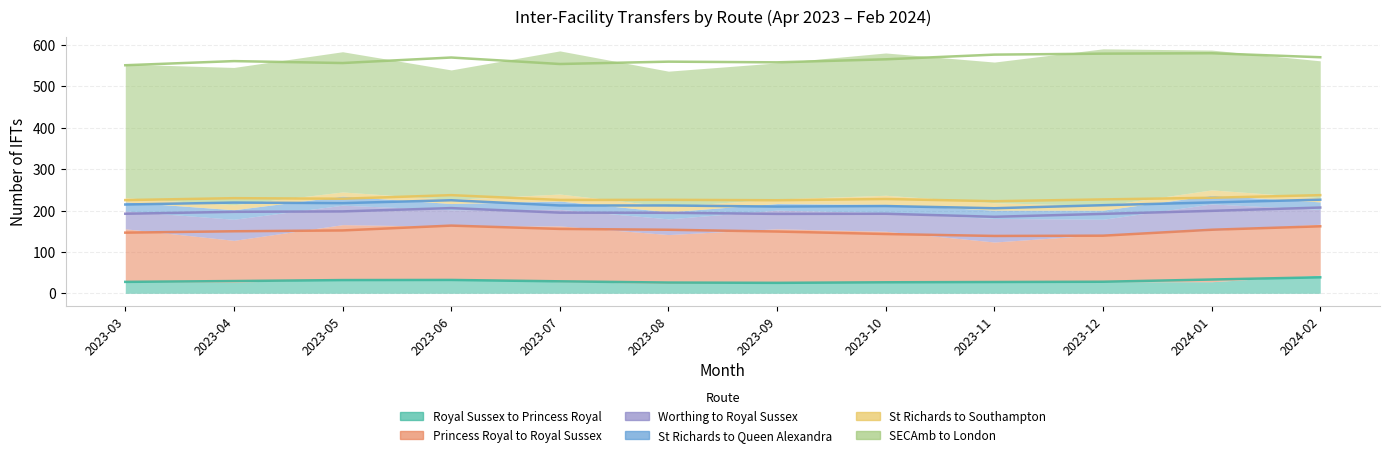

Reading left to right, list all the values displayed in this chart.

Royal Sussex to Princess Royal: 2023-03=28	2023-04=27	2023-05=34	2023-06=35	2023-07=28	2023-08=24	2023-09=26	2023-10=26	2023-11=28	2023-12=28	2024-01=28	2024-02=44
Princess Royal to Royal Sussex: 2023-03=128	2023-04=101	2023-05=132	2023-06=127	2023-07=135	2023-08=118	2023-09=130	2023-10=124	2023-11=96	2023-12=114	2024-01=124	2024-02=123
Worthing to Royal Sussex: 2023-03=43	2023-04=51	2023-05=47	2023-06=40	2023-07=40	2023-08=38	2023-09=45	2023-10=45	2023-11=57	2023-12=37	2024-01=64	2024-02=36
St Richards to Queen Alexandra: 2023-03=22	2023-04=23	2023-05=22	2023-06=15	2023-07=20	2023-08=17	2023-09=16	2023-10=20	2023-11=20	2023-12=22	2024-01=21	2024-02=18
St Richards to Southampton: 2023-03=10	2023-04=12	2023-05=10	2023-06=10	2023-07=17	2023-08=13	2023-09=11	2023-10=22	2023-11=18	2023-12=11	2024-01=13	2024-02=10
SECAmb to London: 2023-03=323	2023-04=332	2023-05=339	2023-06=313	2023-07=346	2023-08=327	2023-09=329	2023-10=344	2023-11=340	2023-12=379	2024-01=338	2024-02=331